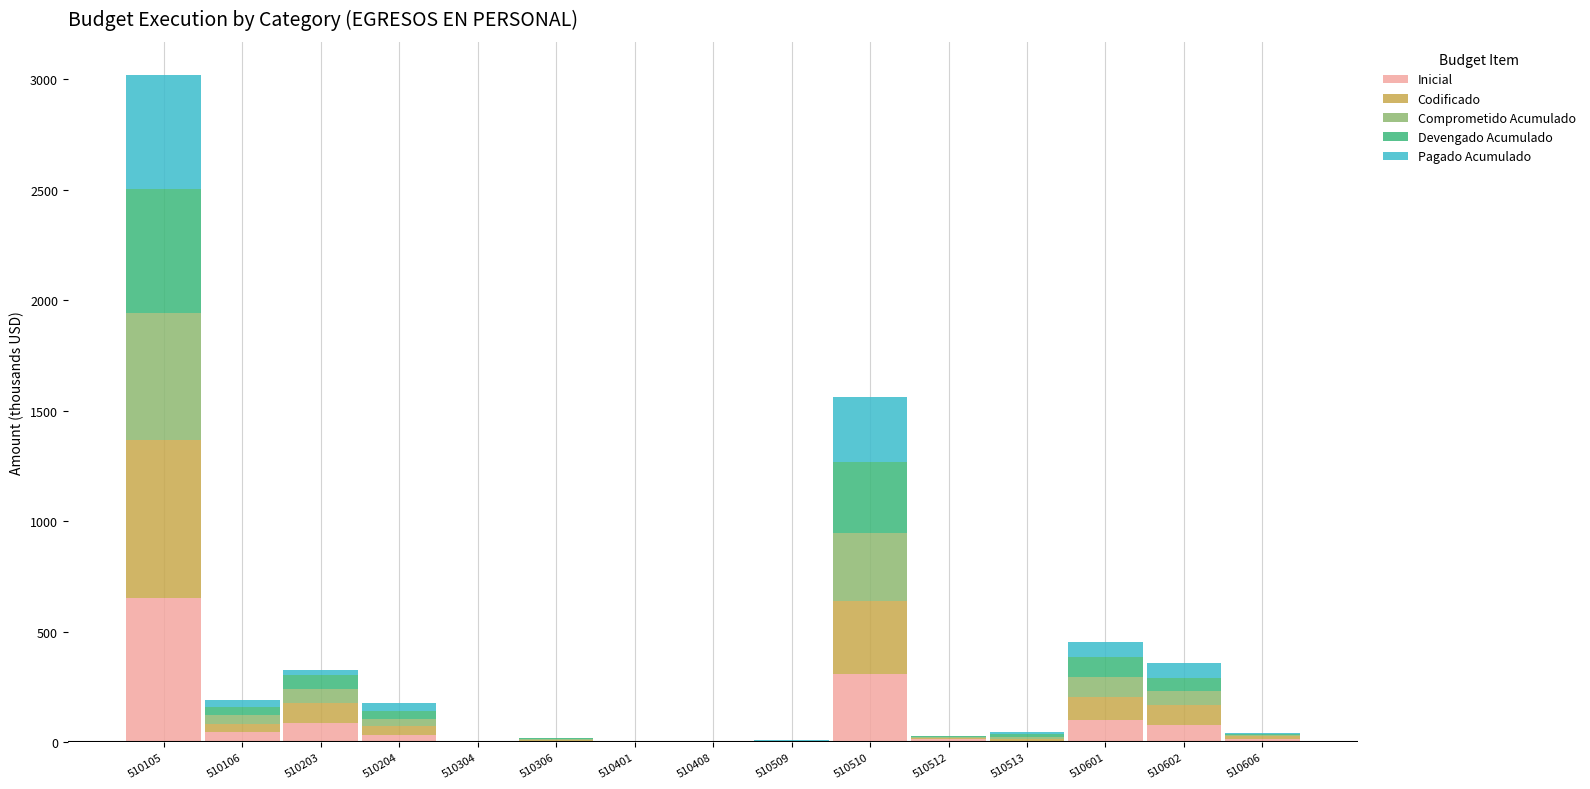

What value does the Inicial series have at 510601?

99.0